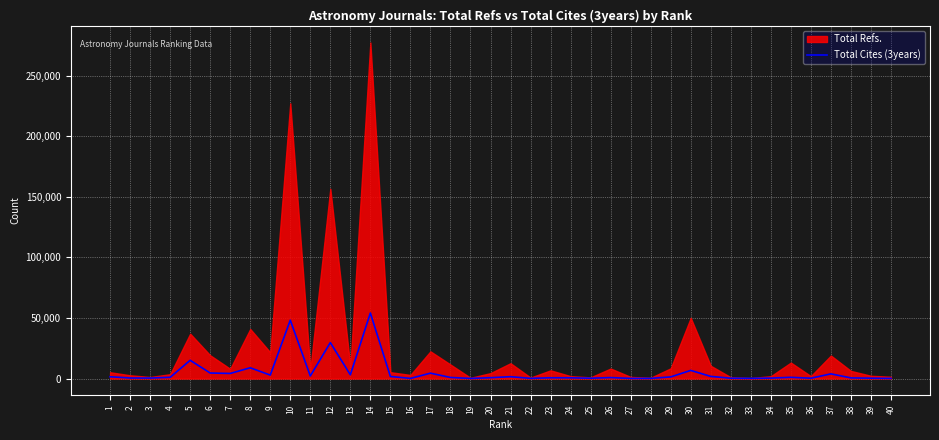

What is the approximate value at 34?

381